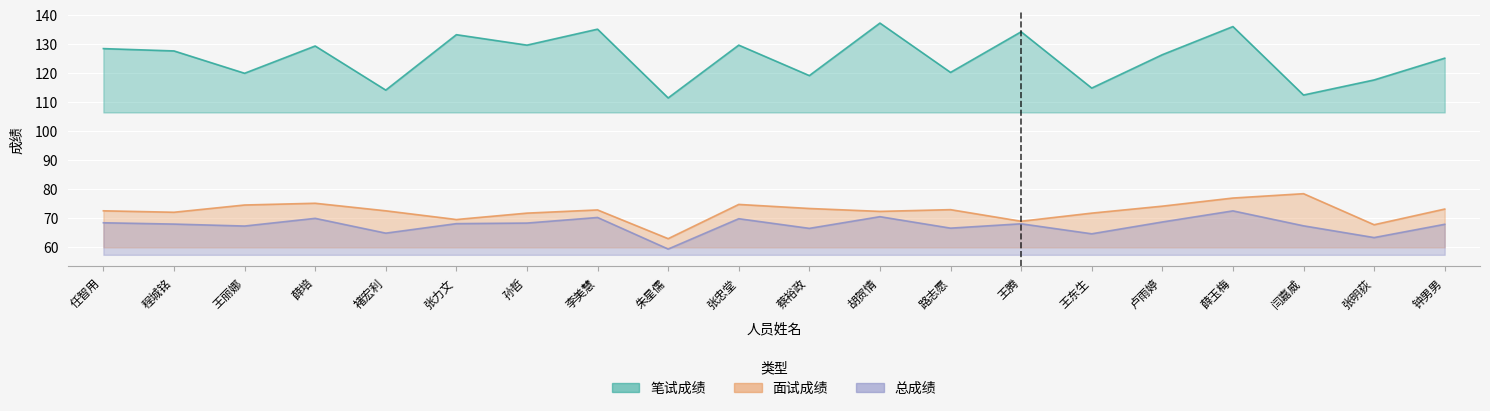

Which series has the largest total across all categories?

笔试成绩